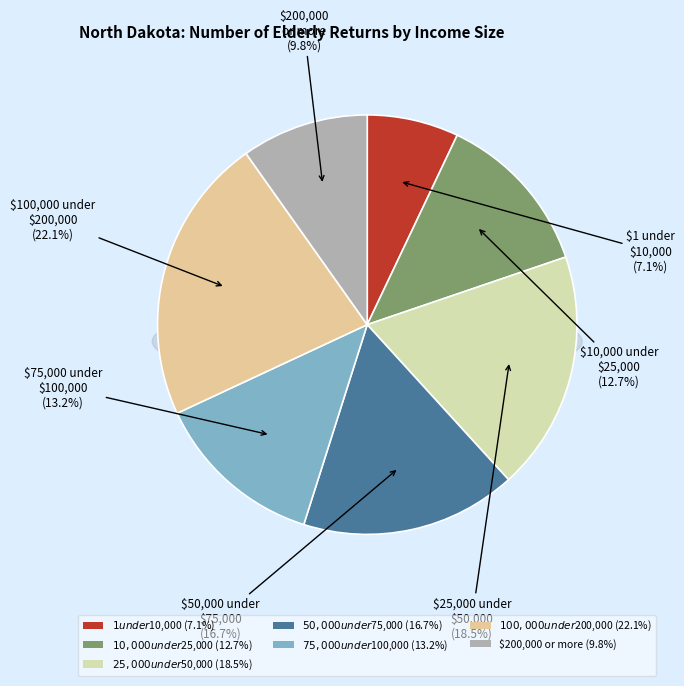

Which has a higher value, $75,000 under $100,000 or $50,000 under $75,000?

$50,000 under $75,000